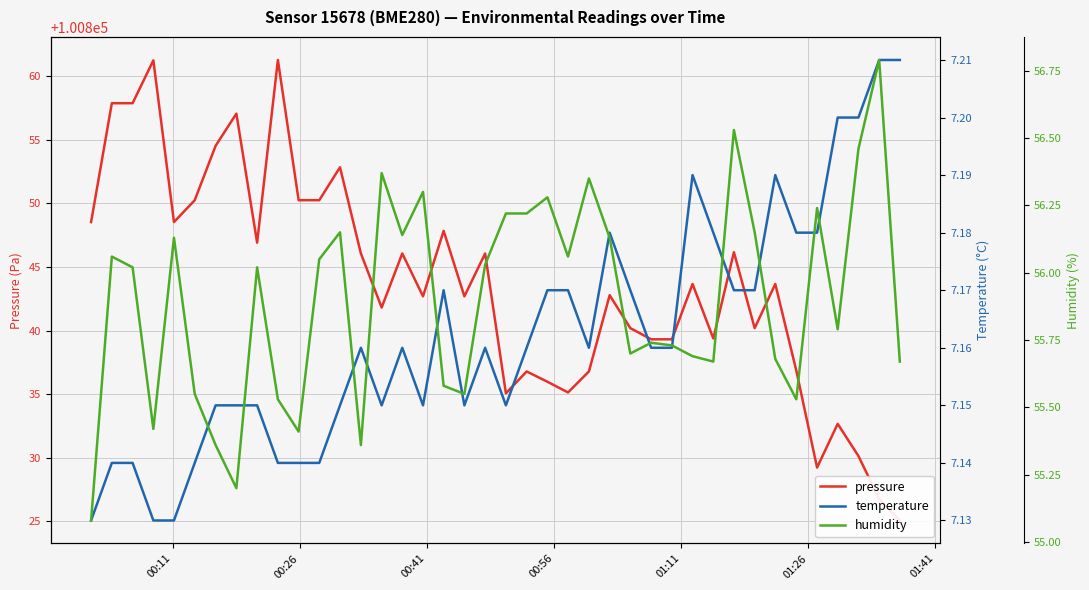

What is the average value of the pressure series?

100843.6